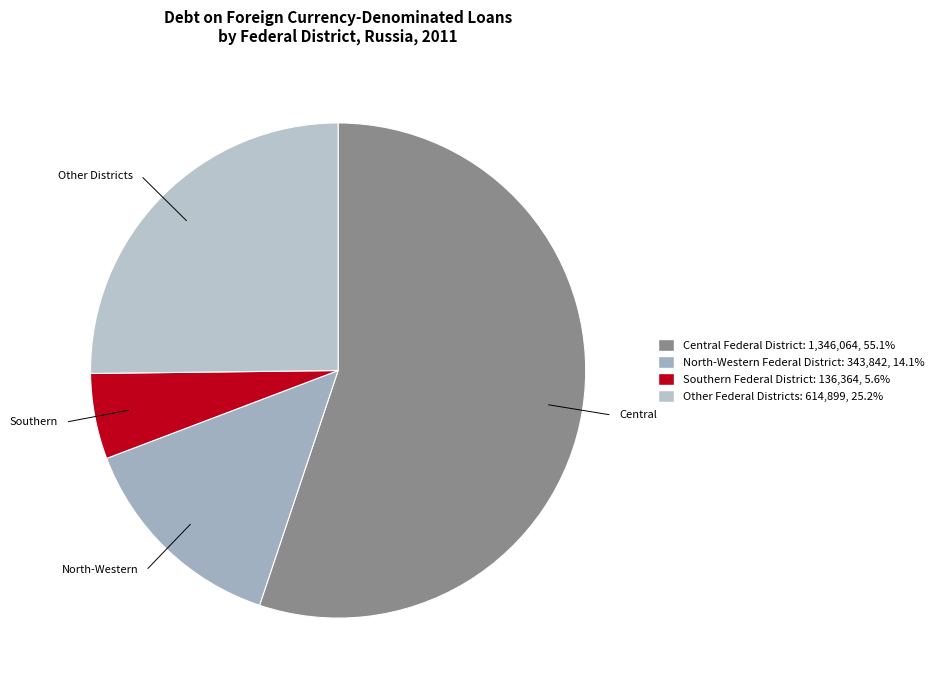

What is the smallest slice in the pie chart?

Southern Federal District